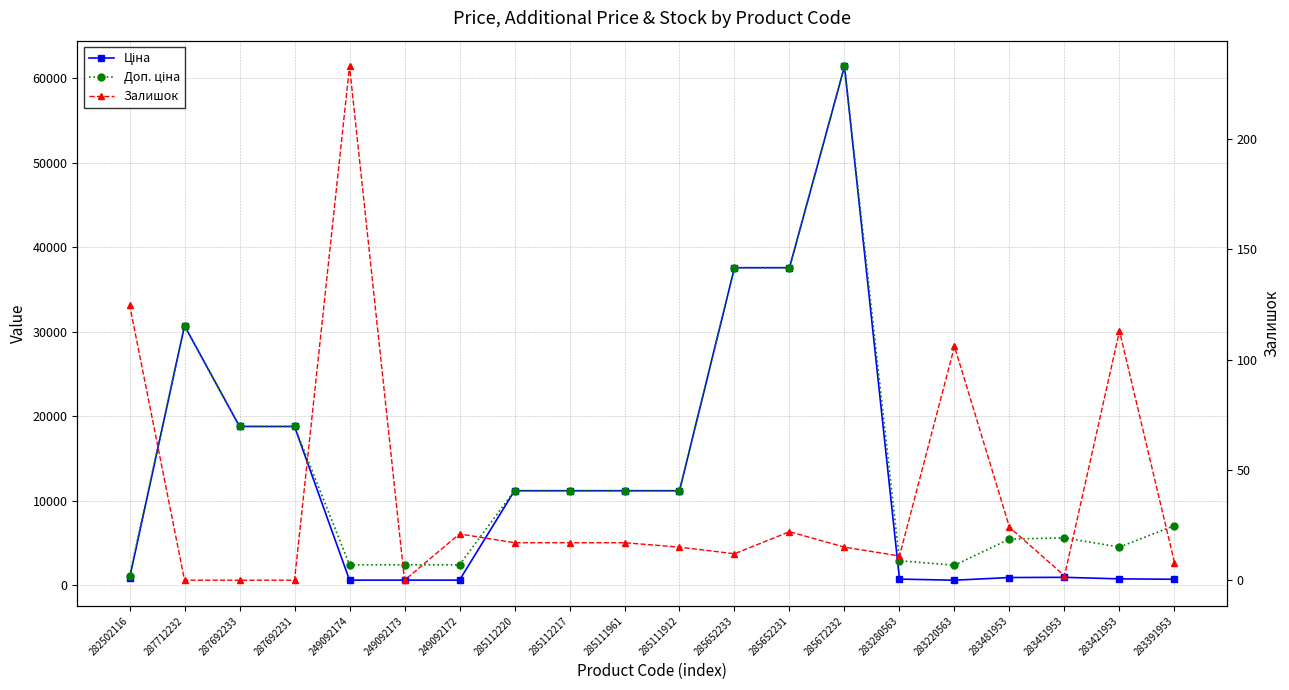

What is the difference between the maximum and minimum values in the Залишок series?

233.0